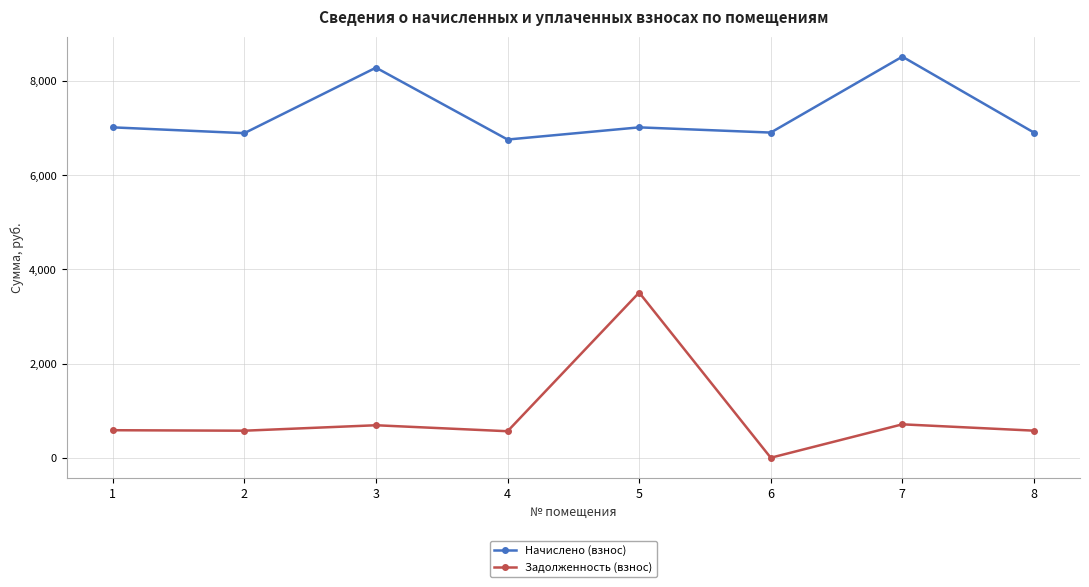

What is the difference between the Начислено (взнос) values at 8 and 3?

1378.9